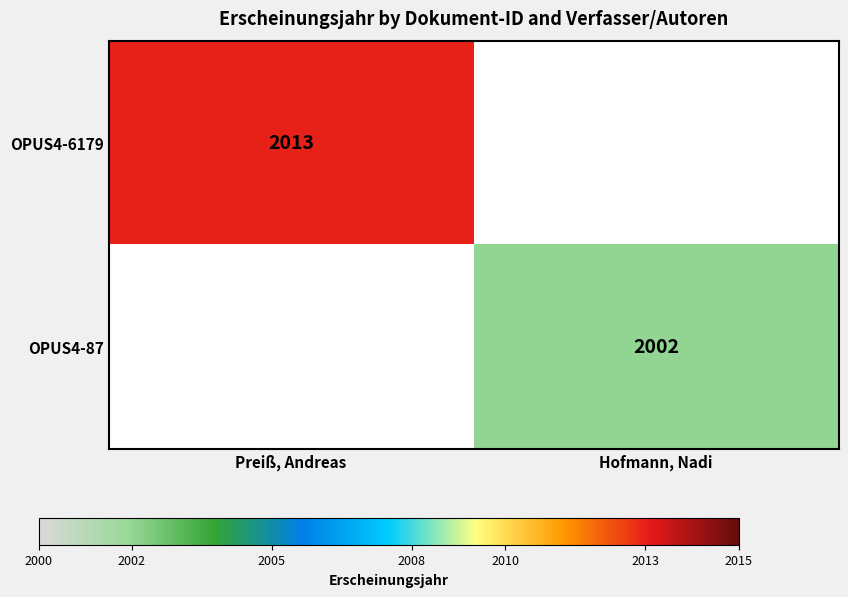

Is the value of OPUS4-6179 at Preiß, Andreas greater than the value of OPUS4-87 at Hofmann, Nadi?

Yes